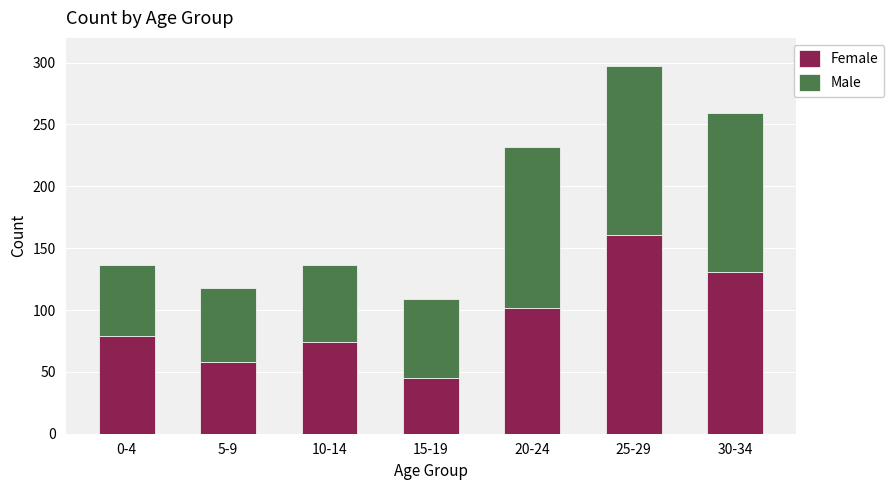

What is the total value across all series at 0-4?

136